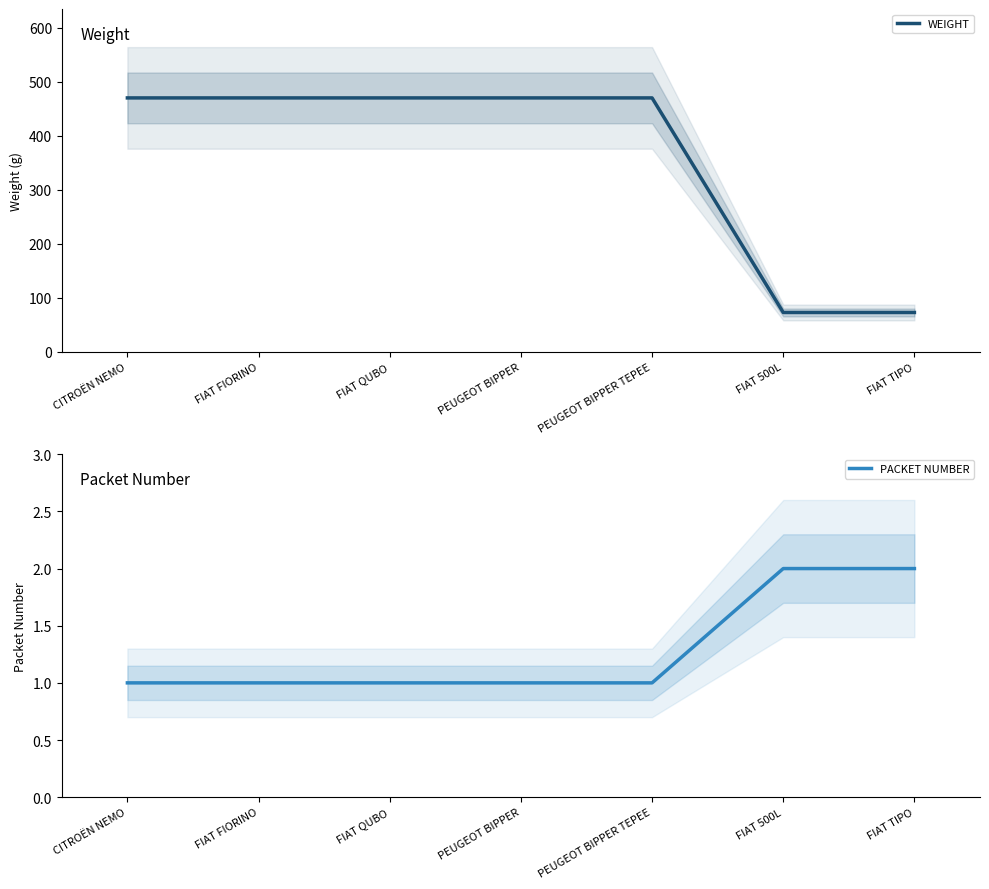

True or false: PACKET NUMBER has more than 2 interior local peaks.

False